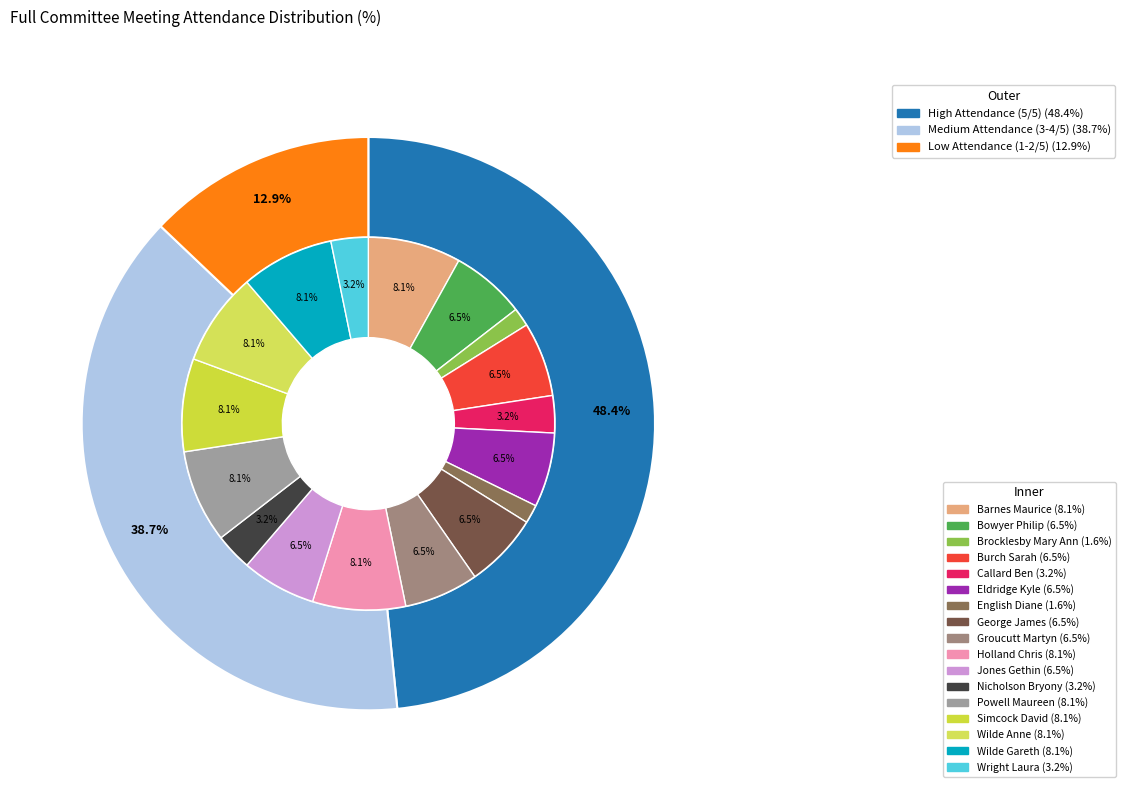

Does Jones Gethin represent more than half of the total?

No